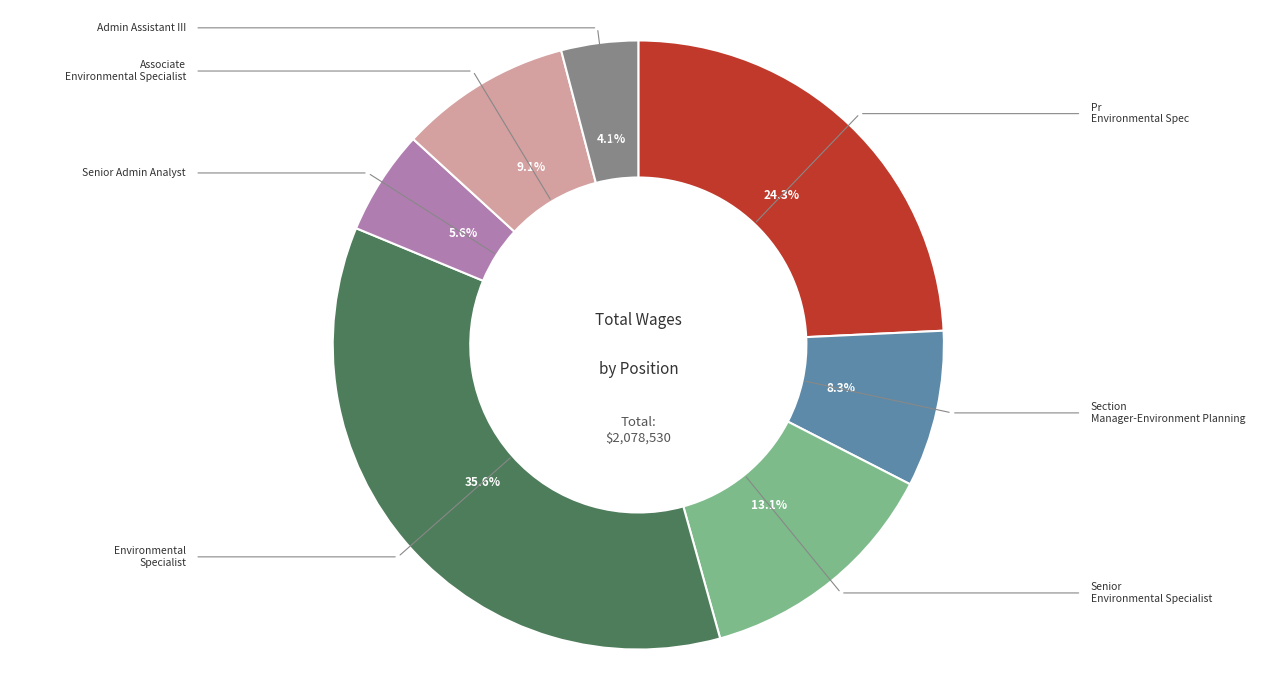

Combined, do Senior Admin Analyst and Pr Environmental Spec account for over 50%?

No